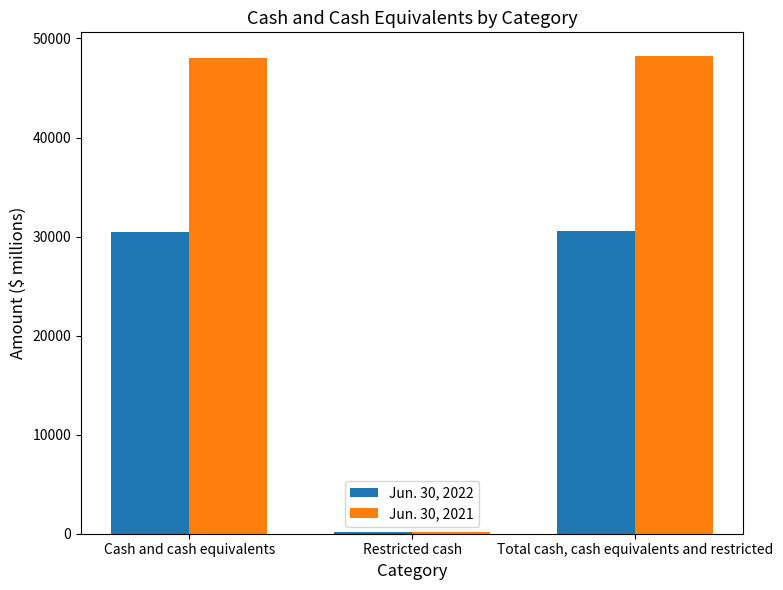

At how many categories does at least one series exceed 44196?

2